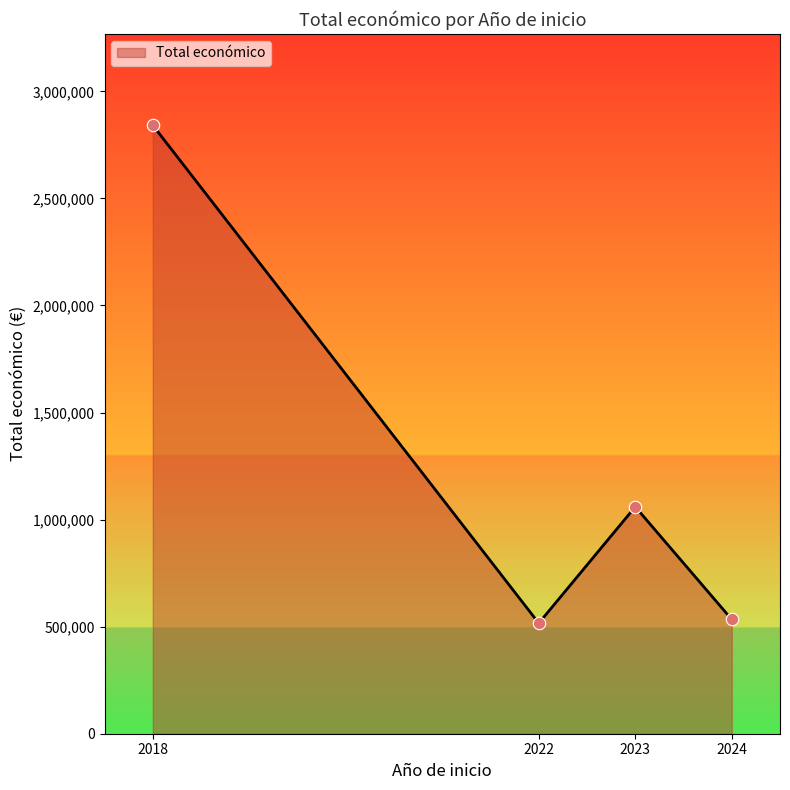

What is the change in value from 2023 to 2024?

-526087